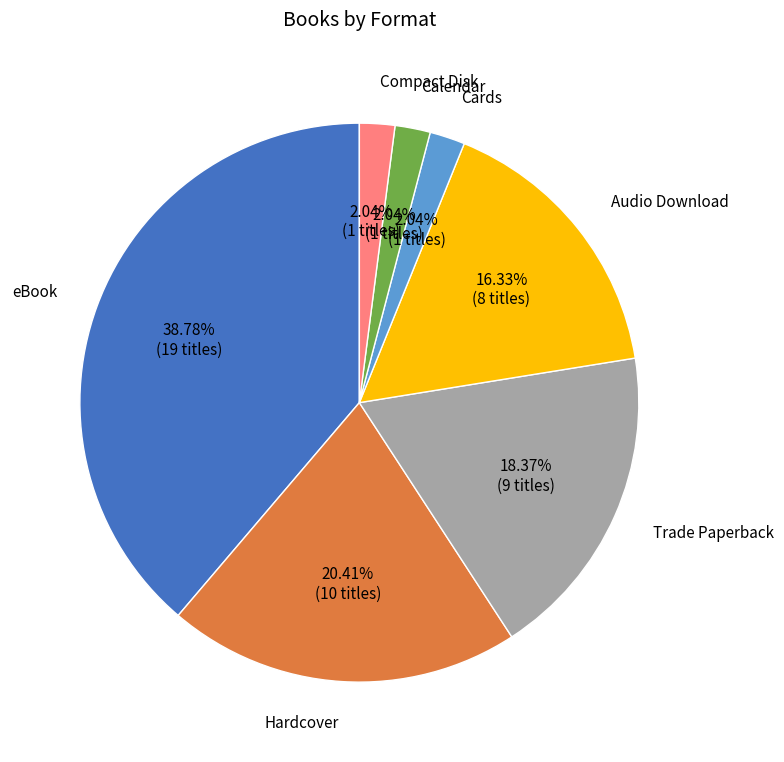

Count the number of slices in the pie.

7